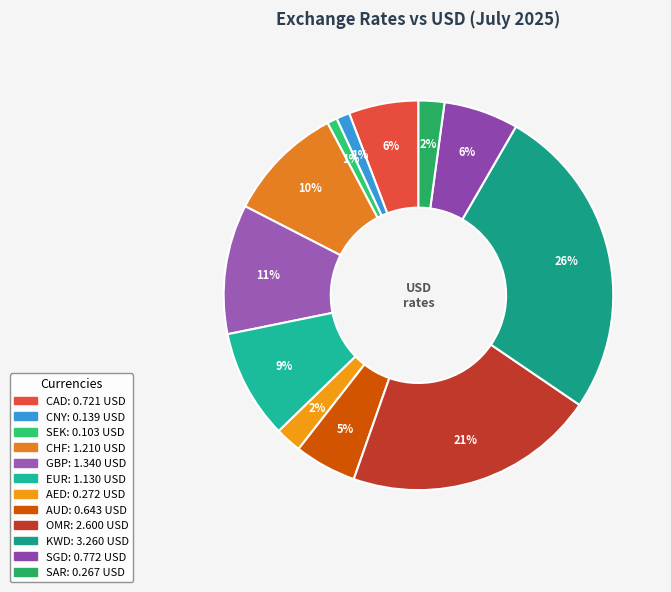

Combined, what portion of the pie is AUD and GBP?

15.9%